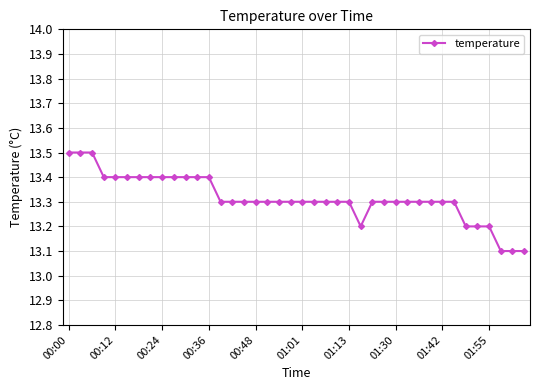

Count the values in the range 13 to 14.

40